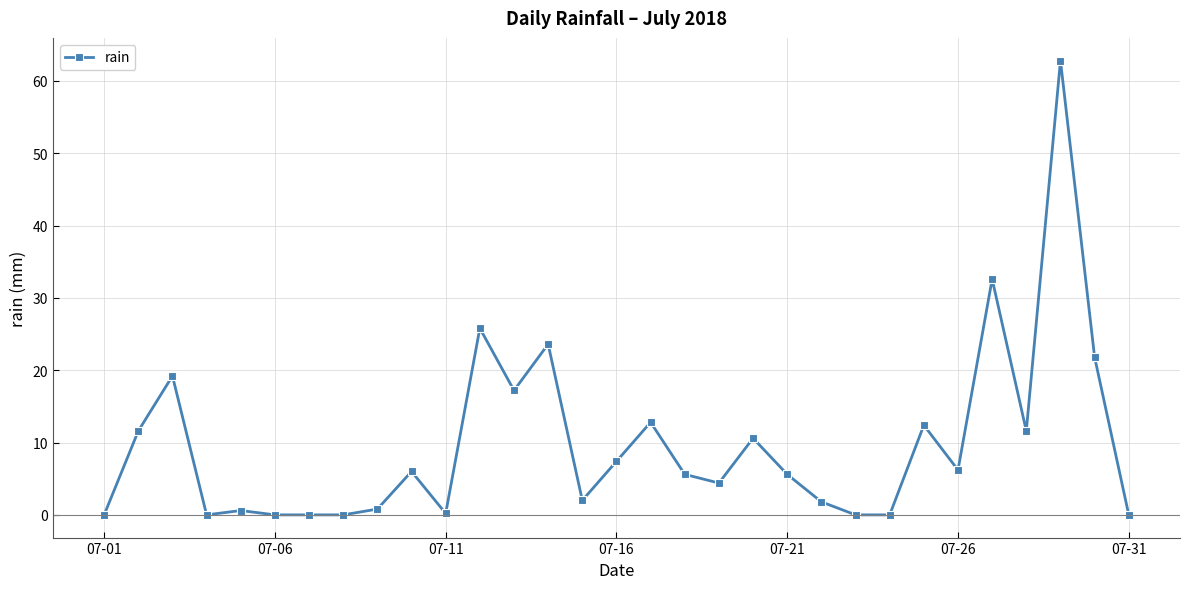

True or false: the data has more than 2 interior local peaks.

True